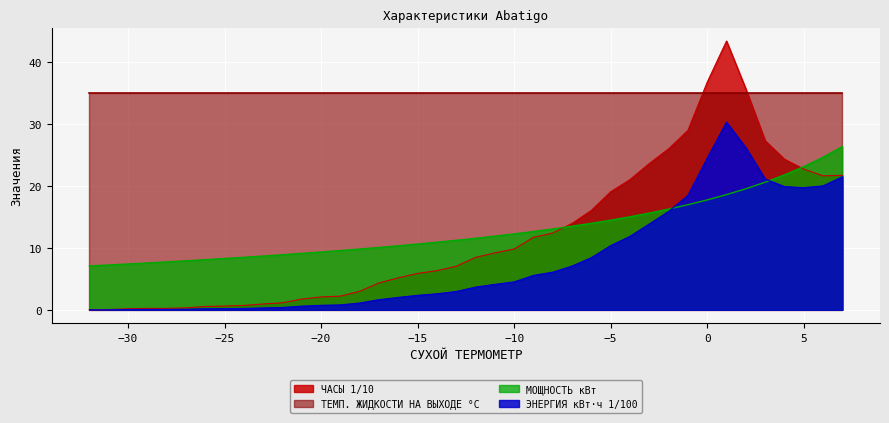

True or false: ЭНЕРГИЯ кВт·ч 1/100 and ЧАСЫ 1/10 intersect in this chart.

False